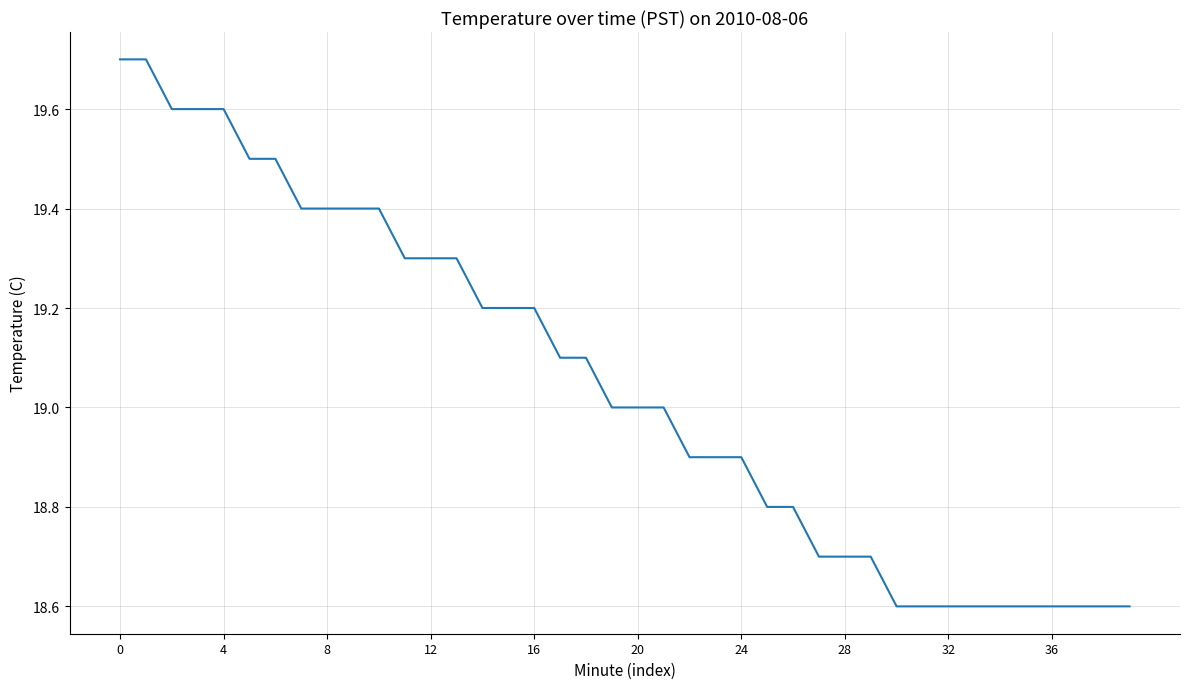

What is the difference between the maximum and second lowest values?

1.1